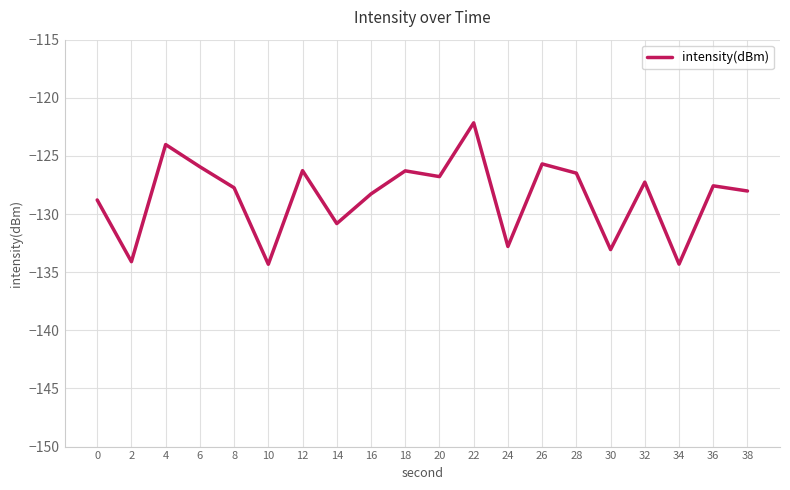

The chart shows a value of -31.1 at 2. True or false?

False